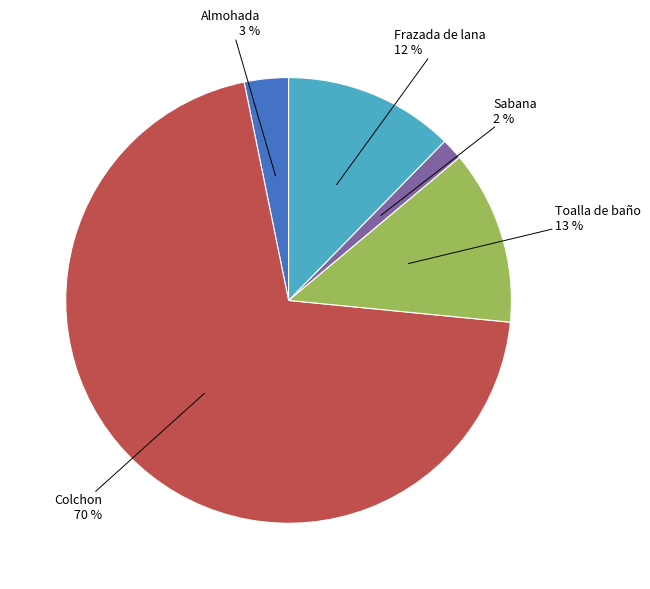

To the nearest percent, what is the average slice percentage?

20%